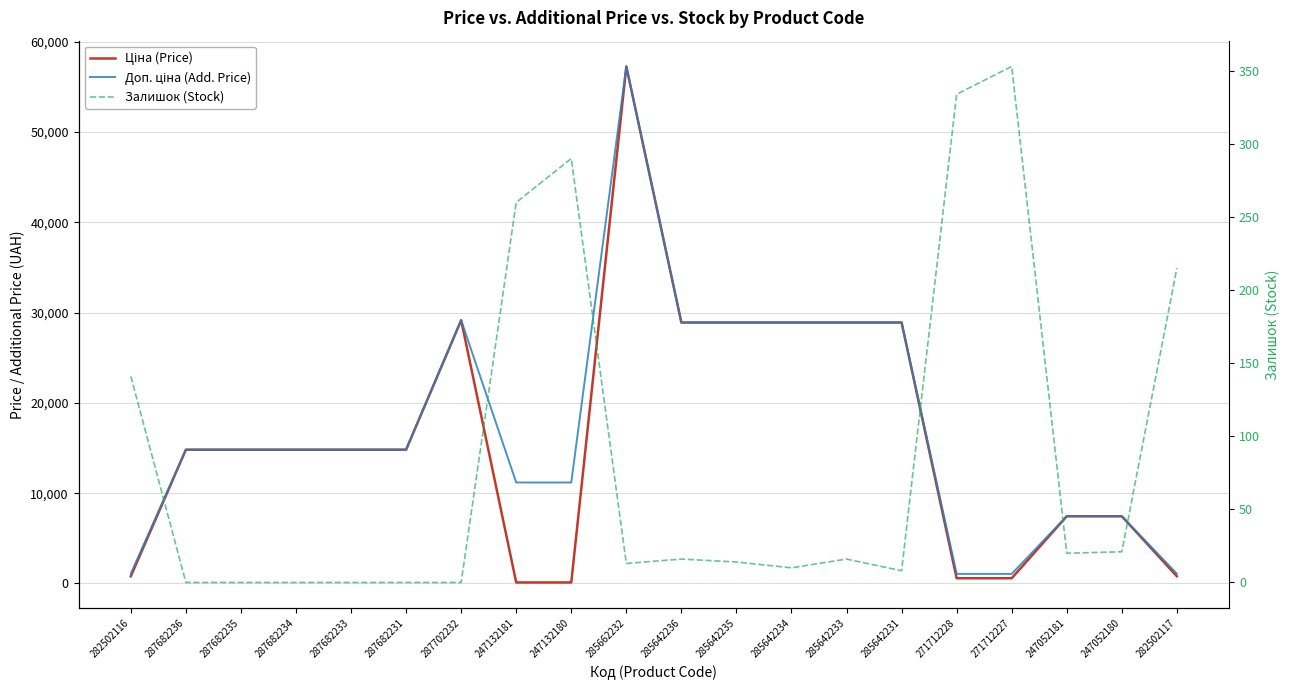

What is the total value across all series at 271712228?

1972.1